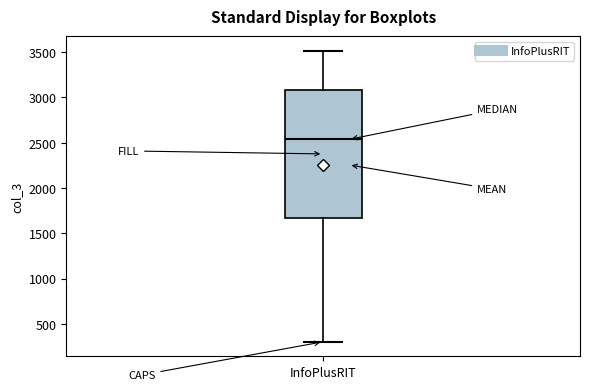

Read this box plot against the y-axis: the position of the median line, the range covered by the box, and the ends of both whiskers. The values are not printed on the chart, so give them approximately, as read against the axis.

median 2550, box 1650 to 3100, whiskers 300 to 3500